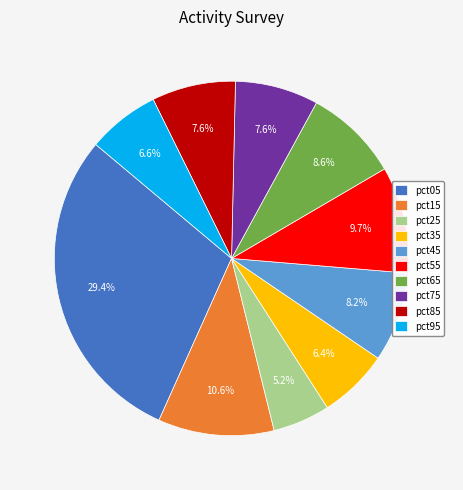

True or false: pct75 accounts for 8% of the total.

True